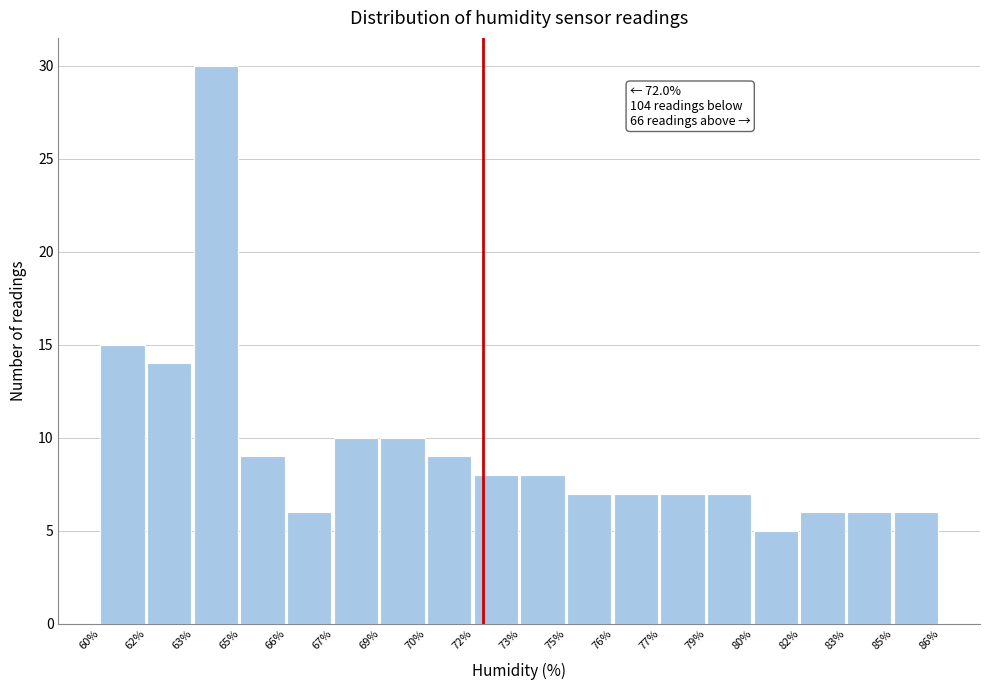

Reading left to right, what are all the values shown in this chart?

15	14	30	9	6	10	10	9	8	8	7	7	7	7	5	6	6	6